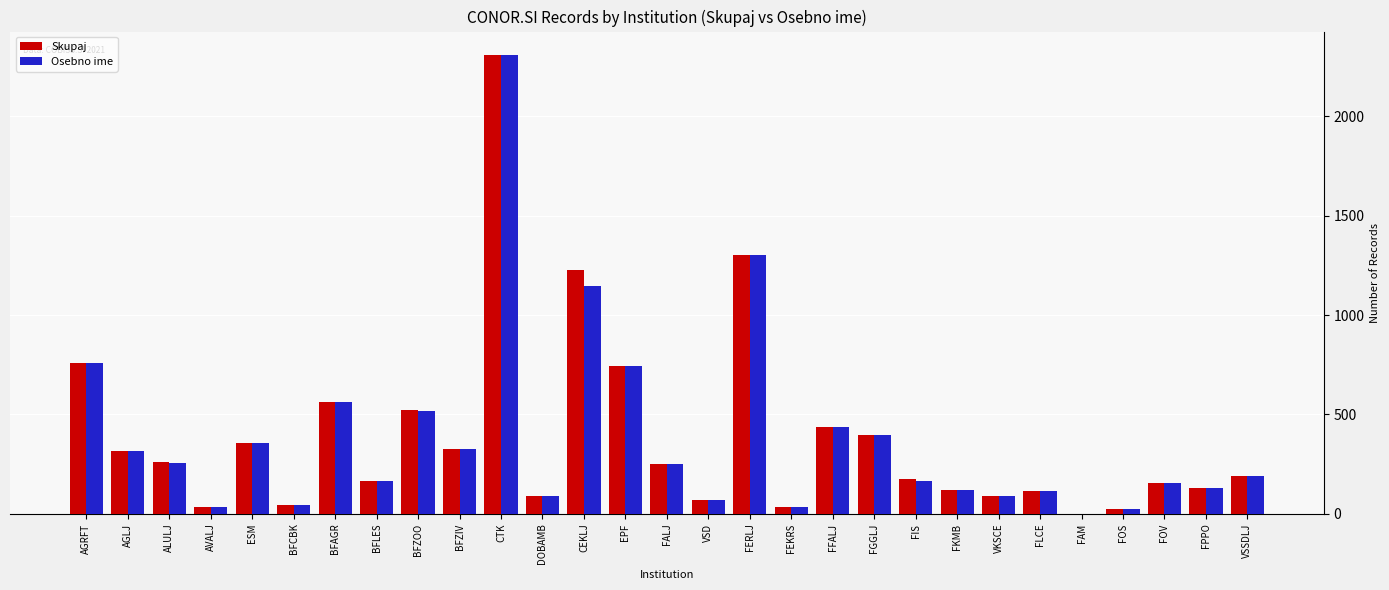

How many data points does each series have?

29